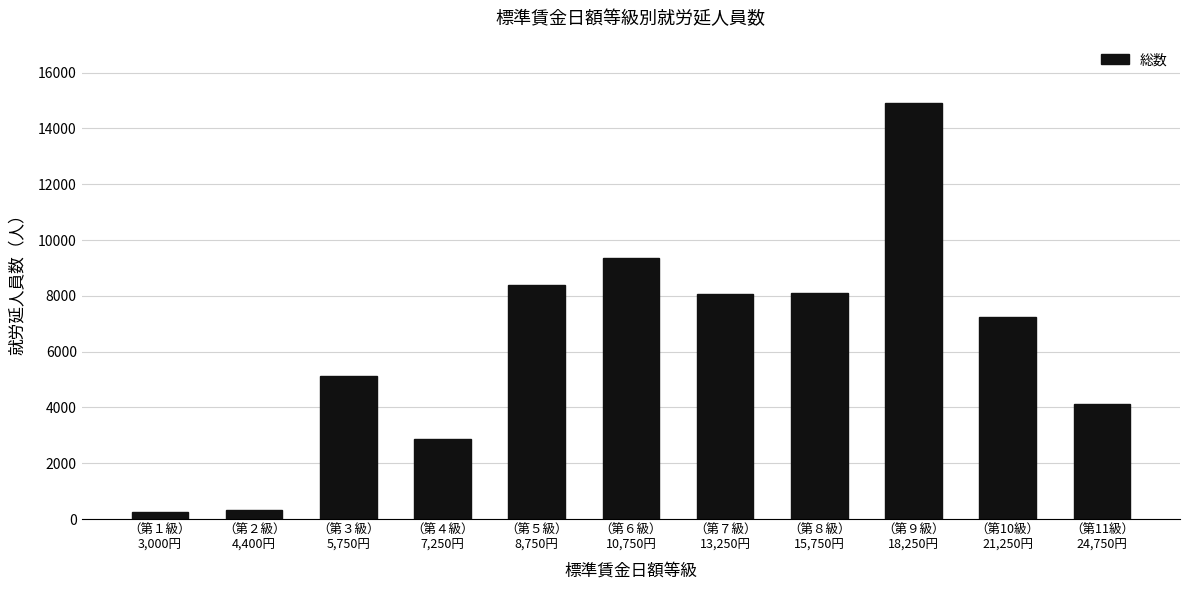

The value at （第１級）
3,000円 is 268. True or false?

True